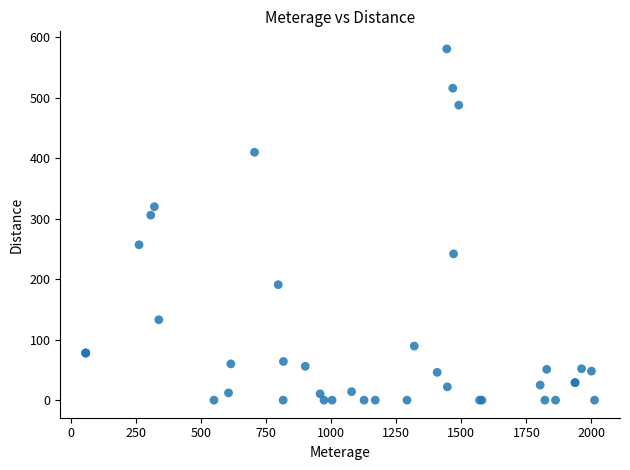

What Y value in the scatter plot is closest to 290?

306.0